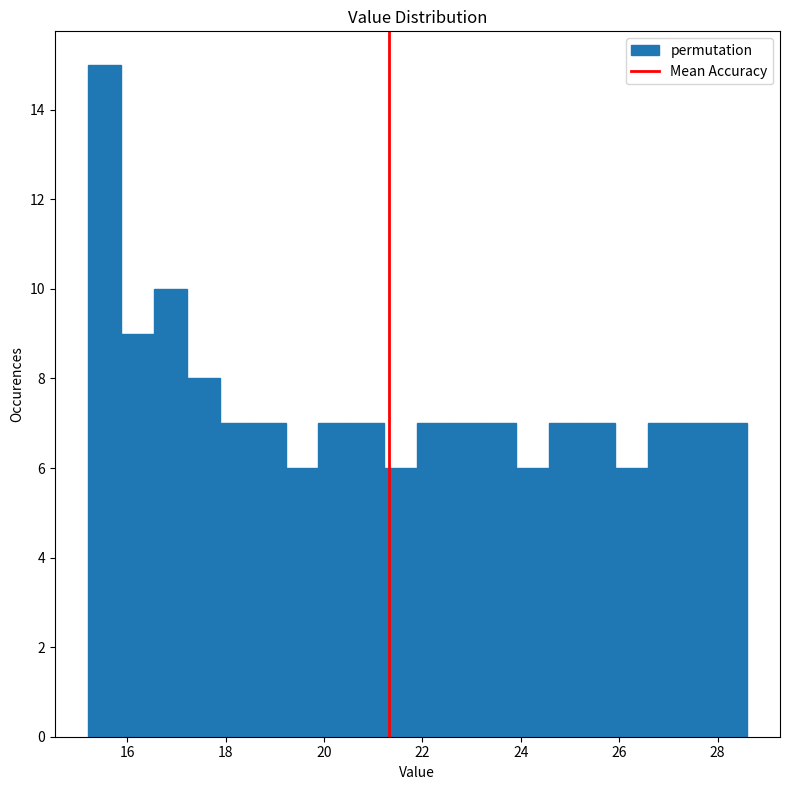

Read against the x-axis, roughly where is the centre of the tallest bar?

15.6